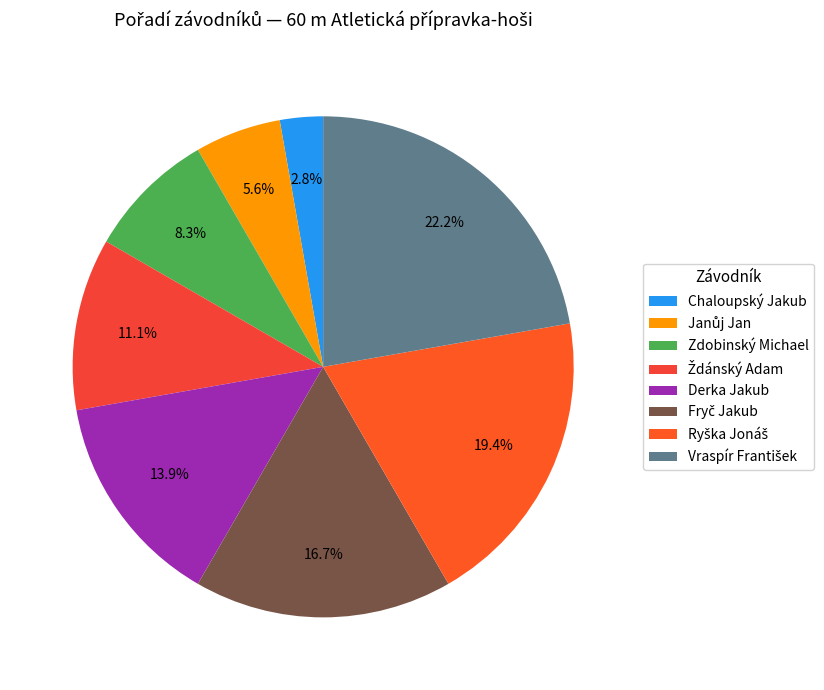

To the nearest percent, what percentage of the pie is Janůj Jan?

6%